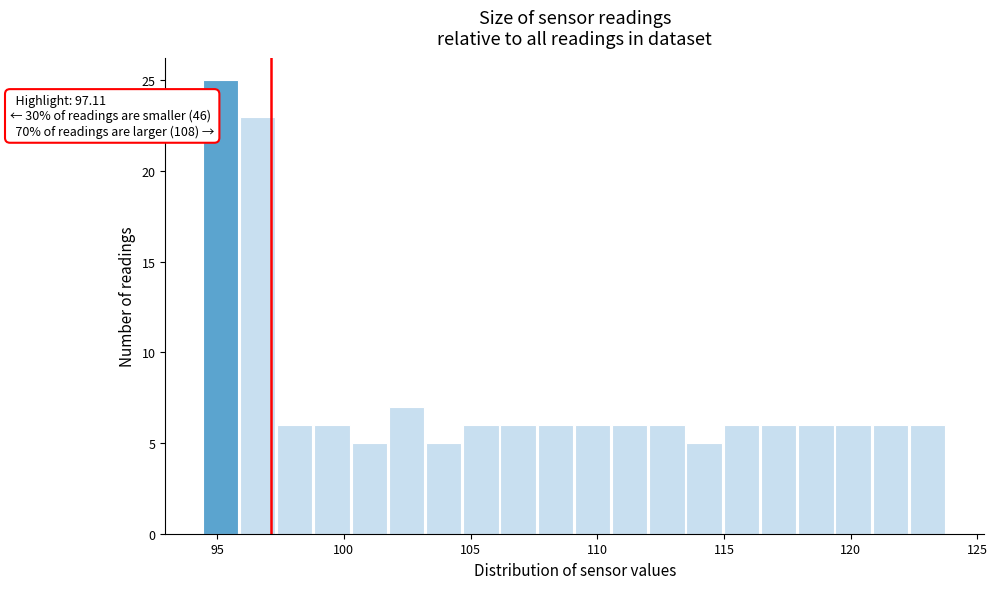

Read against the x-axis, roughly where is the centre of the tallest bar?

95.0